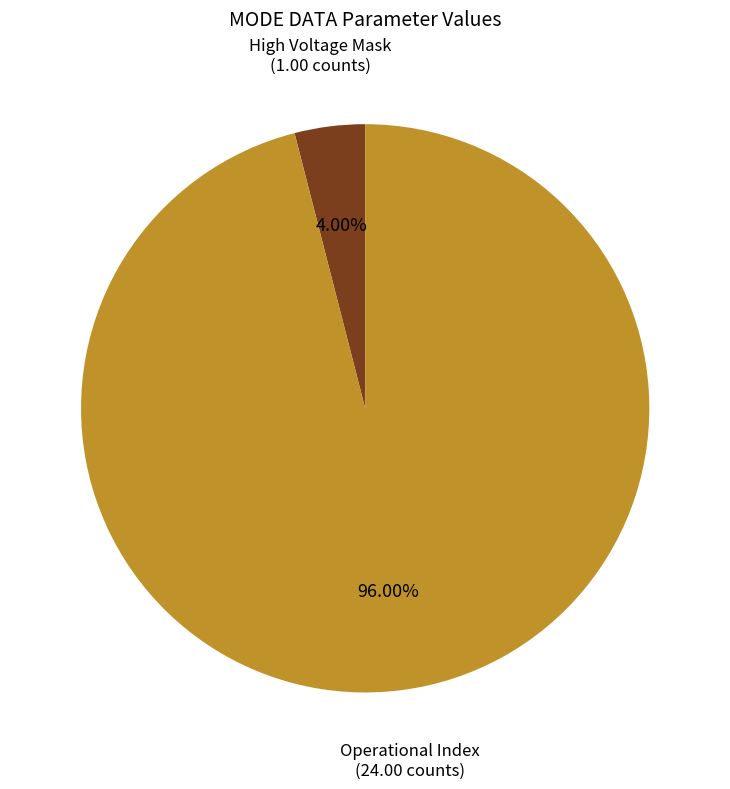

How many slices are in this pie chart?

2